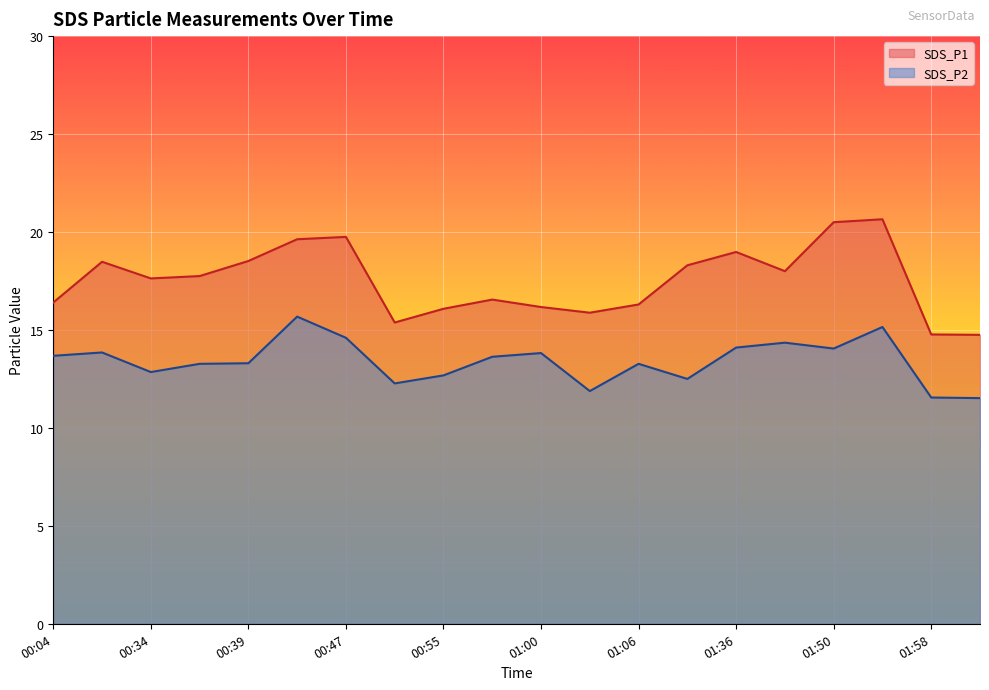

Which series has the largest range (max minus min)?

SDS_P1